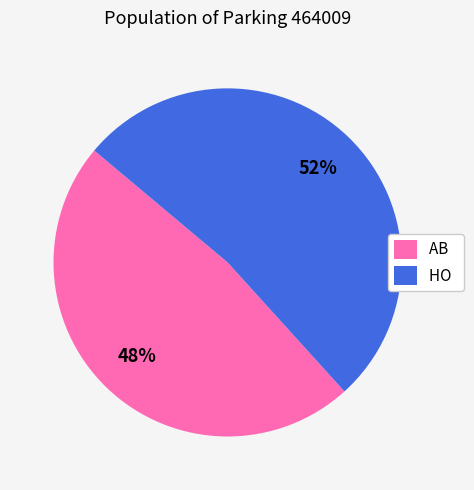

Which category has the smallest portion of the pie?

AB